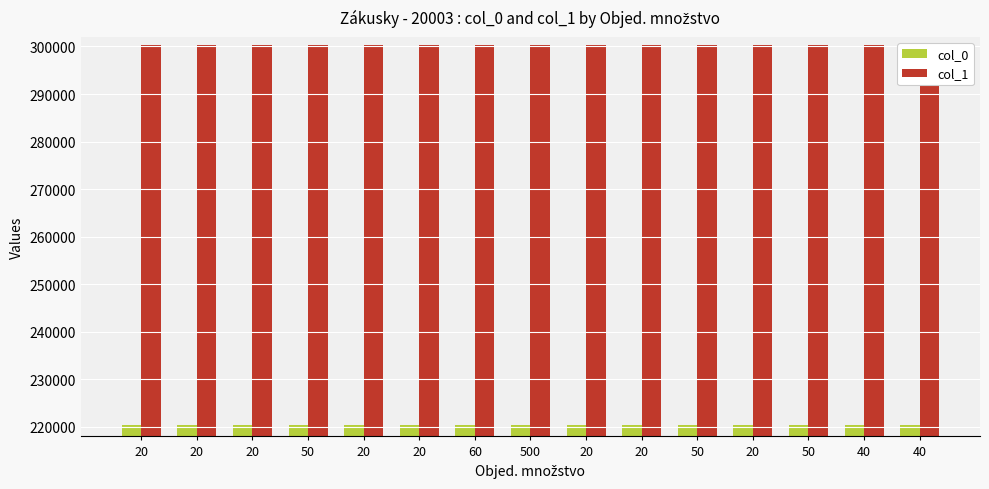

What is the lowest value of the col_0 series?

220407